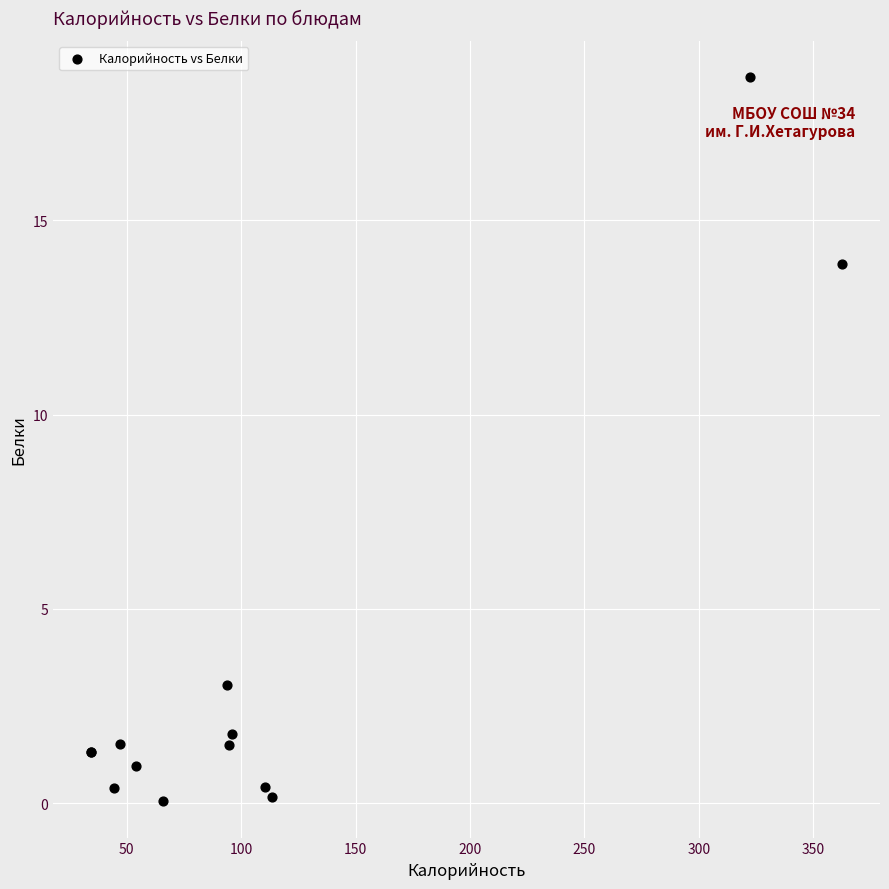

What Y value in the scatter plot is closest to 9?

13.9